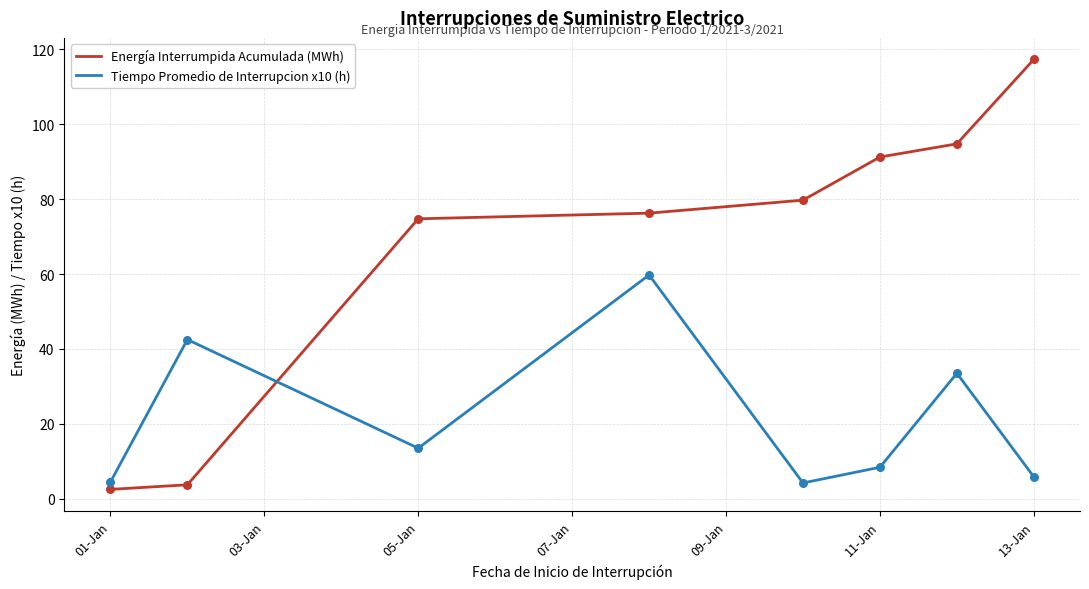

Which series has the largest total across all categories?

Energía Interrumpida Acumulada (MWh)